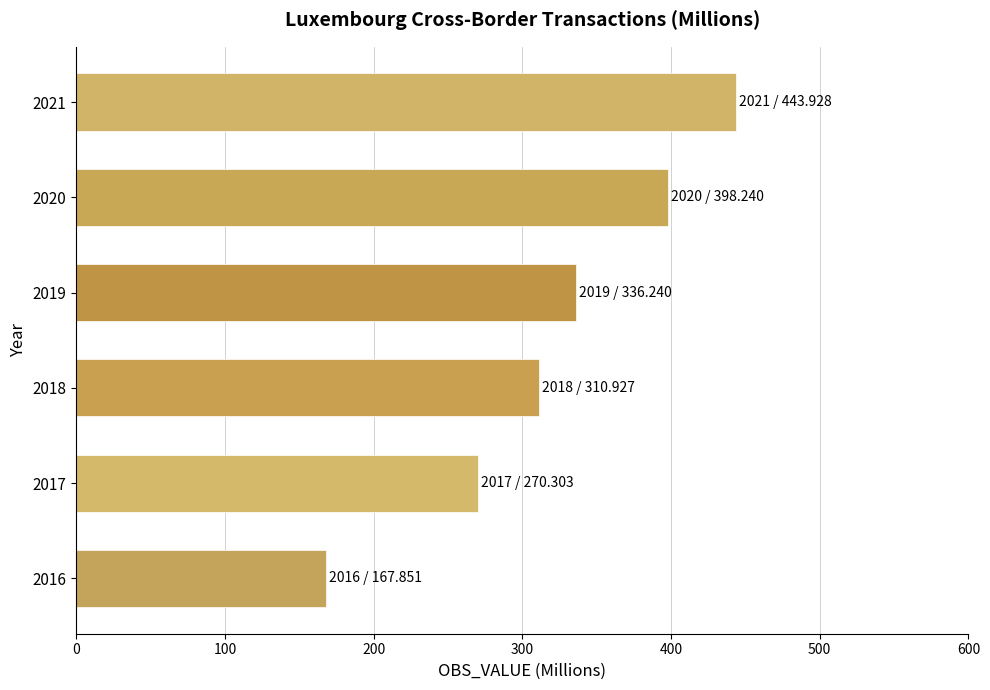

What is the greatest value displayed?

443.9